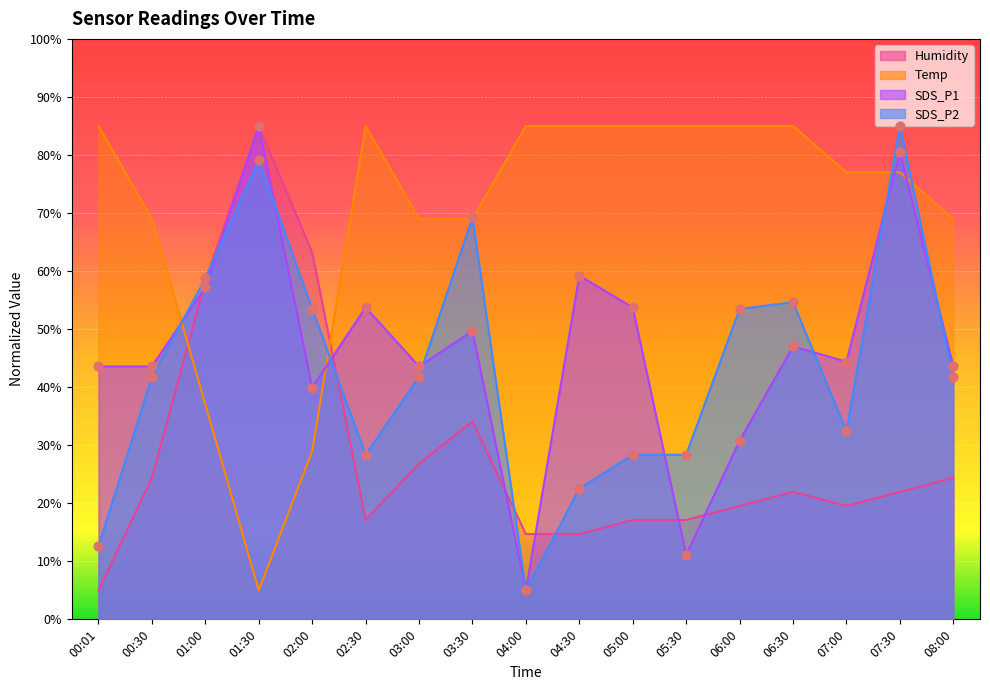

Is the value of SDS_P1 at 05:00 greater than the value of Humidity at 00:30?

Yes